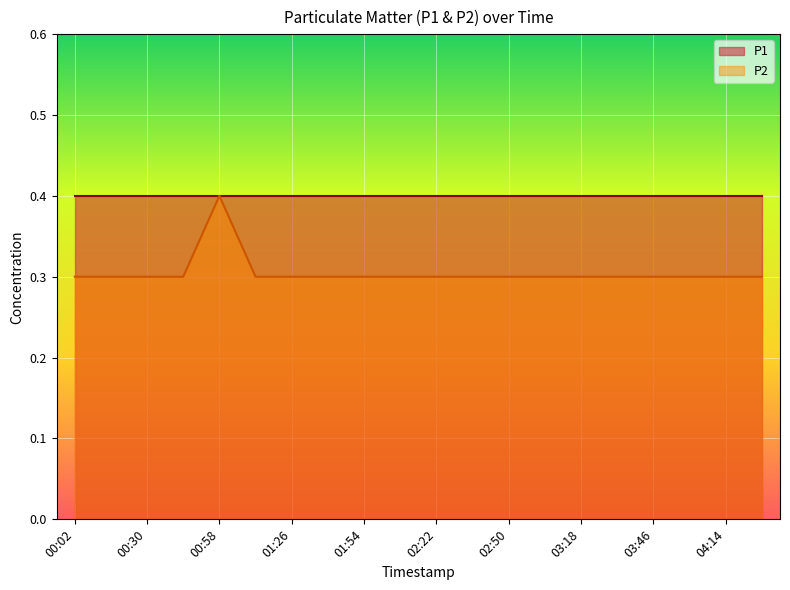

How many lines are shown in the chart?

2